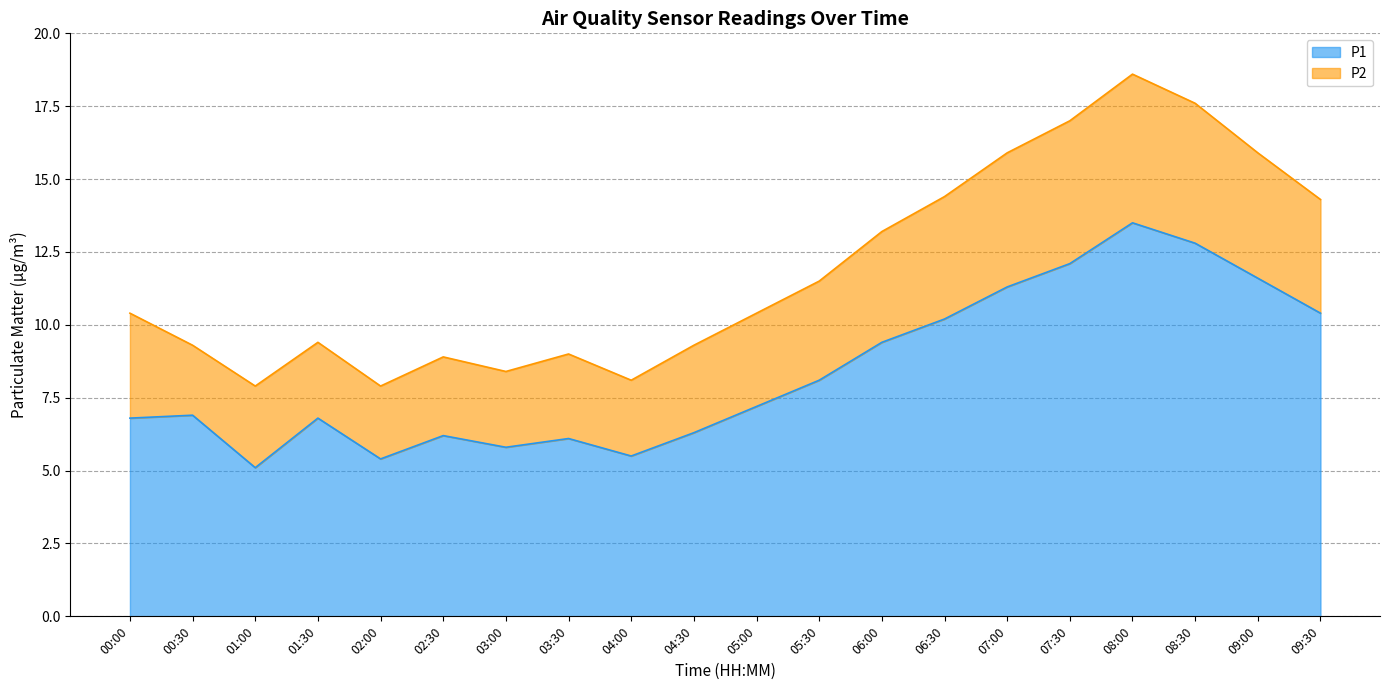

What is the ratio of the value at 07:00 to the value at 04:00?

2.1